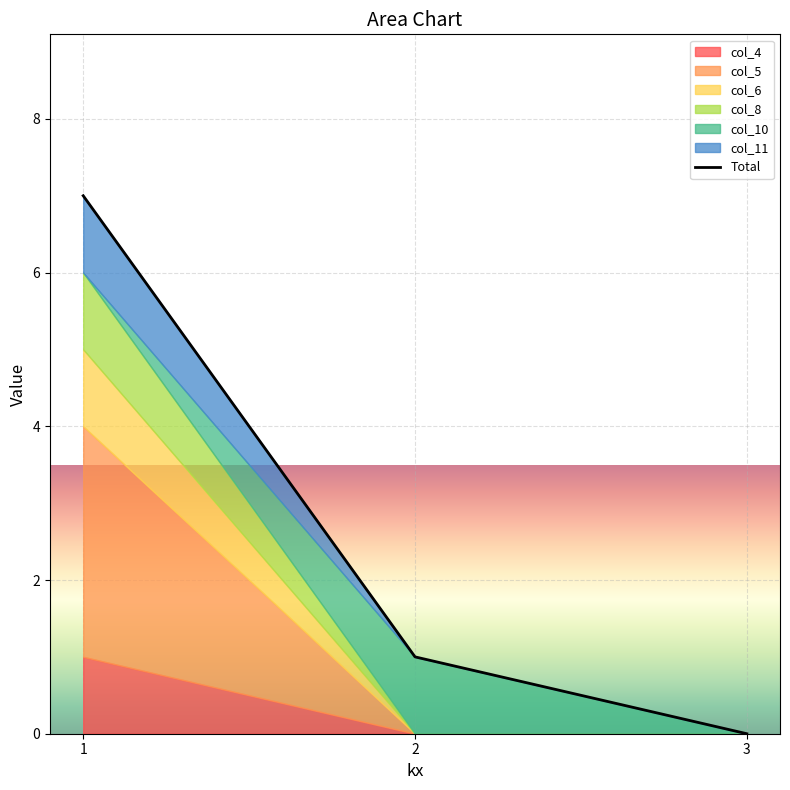

How many data points are less than 1?

1